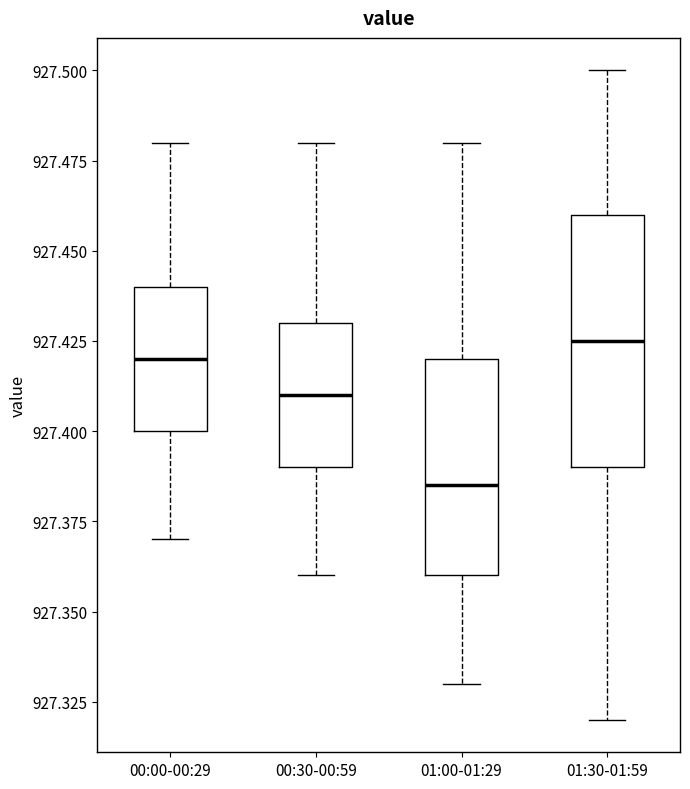

Reading left to right, read every box against the y-axis: the position of its median line, the range the box covers, and the ends of its whiskers. The values are not printed on the chart, so give them approximately, as read against the axis.

00:00-00:29: median 927.420, box 927.400 to 927.440, whiskers 927.370 to 927.480
00:30-00:59: median 927.410, box 927.390 to 927.430, whiskers 927.360 to 927.480
01:00-01:29: median 927.385, box 927.360 to 927.420, whiskers 927.330 to 927.480
01:30-01:59: median 927.425, box 927.390 to 927.460, whiskers 927.320 to 927.500